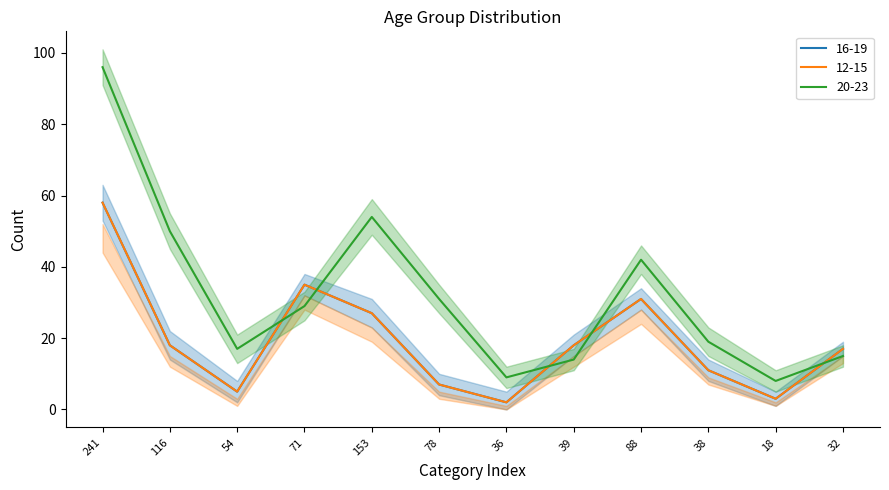

True or false: 12-15 and 16-19 cross at least once.

False